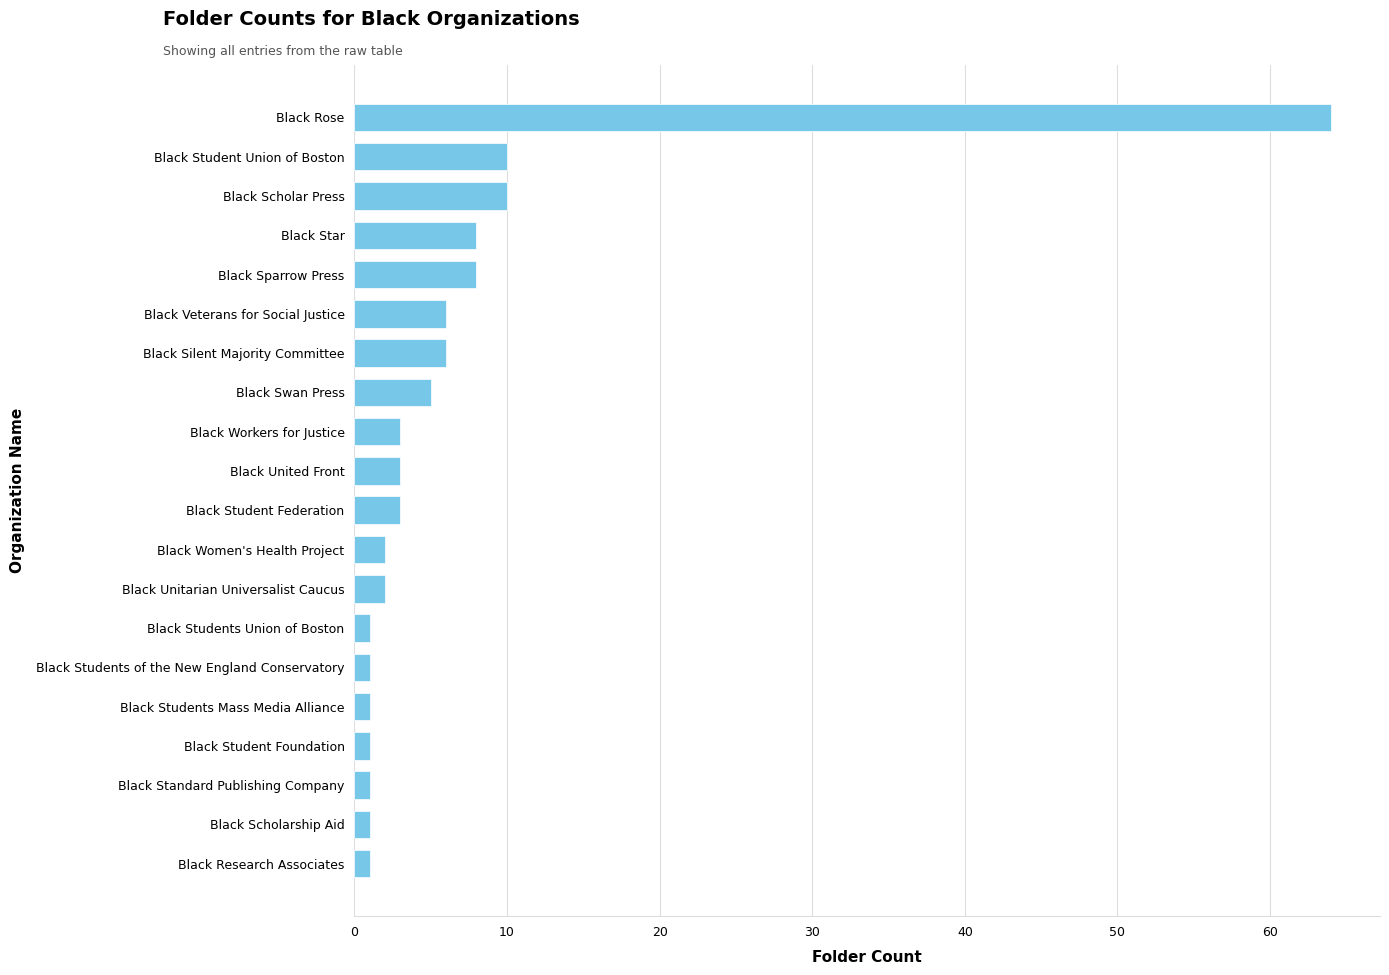

True or false: the data shows 3 at Black Silent Majority Committee.

False